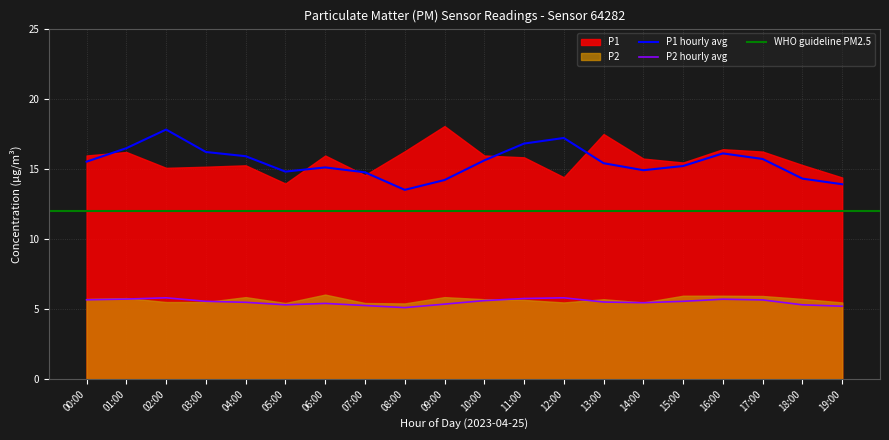

What is the maximum value for P1 hourly avg?

17.8